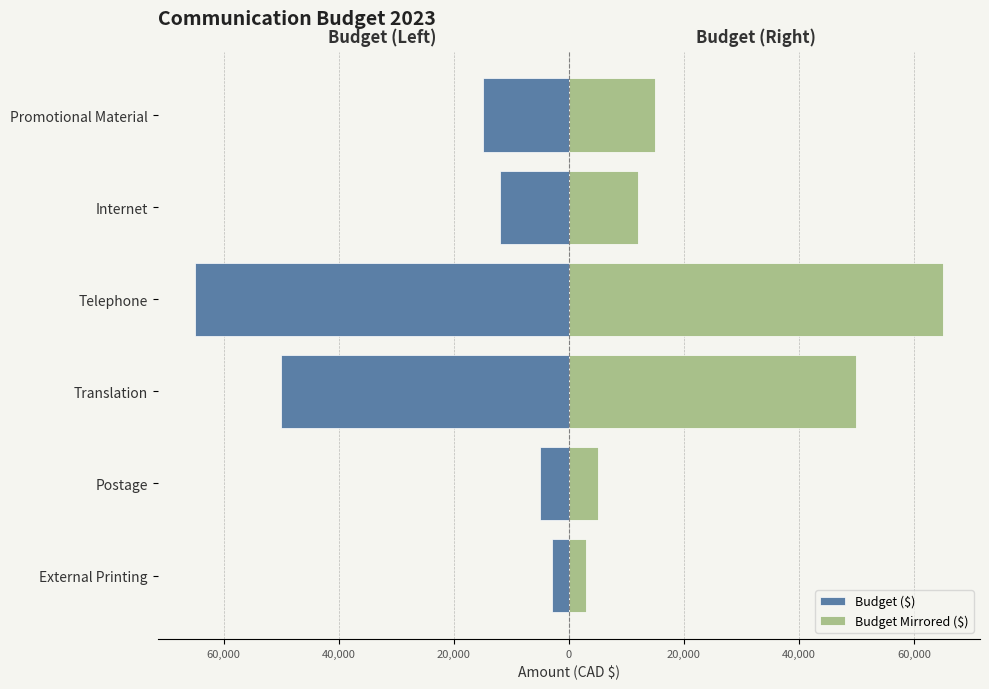

Rank the series by their maximum value, from lowest to highest.

Budget ($), Budget Mirrored ($)